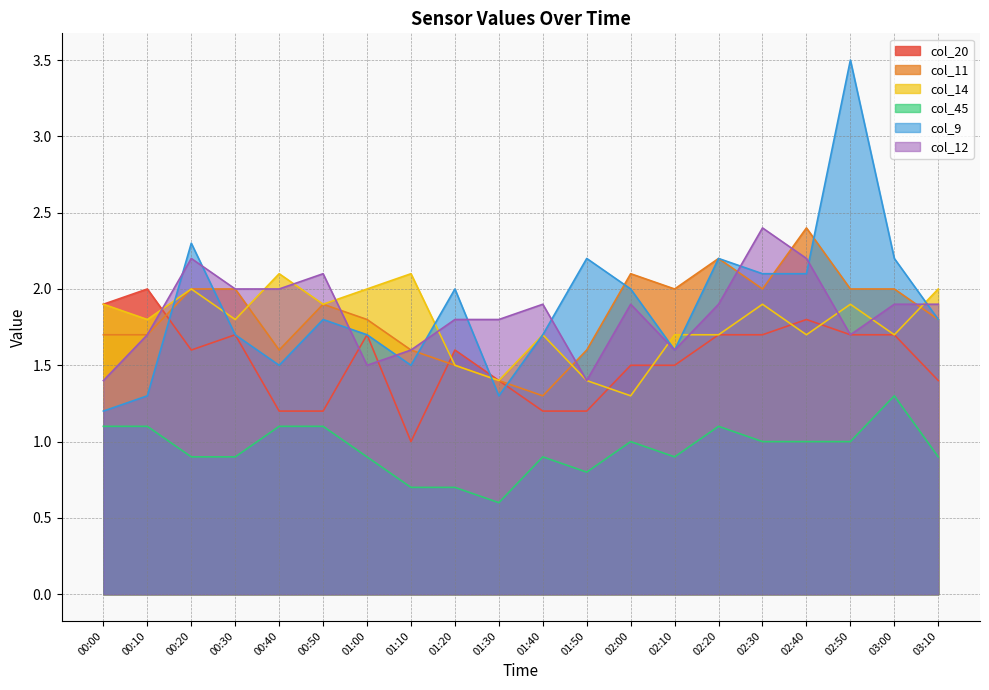

What is the label of the 5th point from the left?

00:40